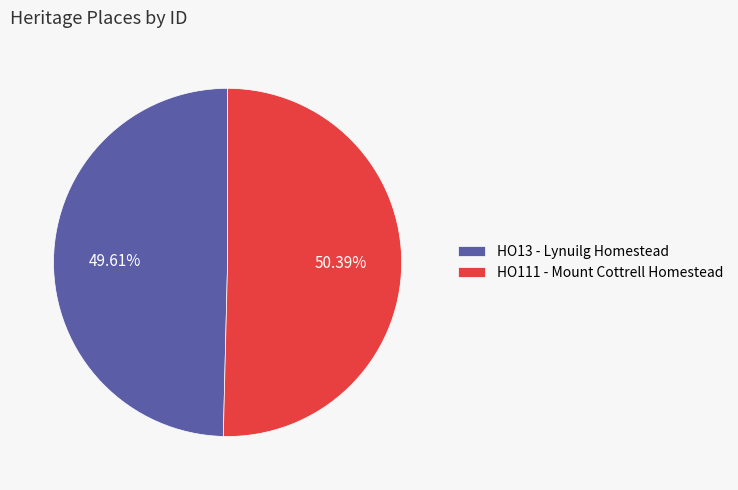

Which category accounts for the majority?

HO111 - Mount Cottrell Homestead